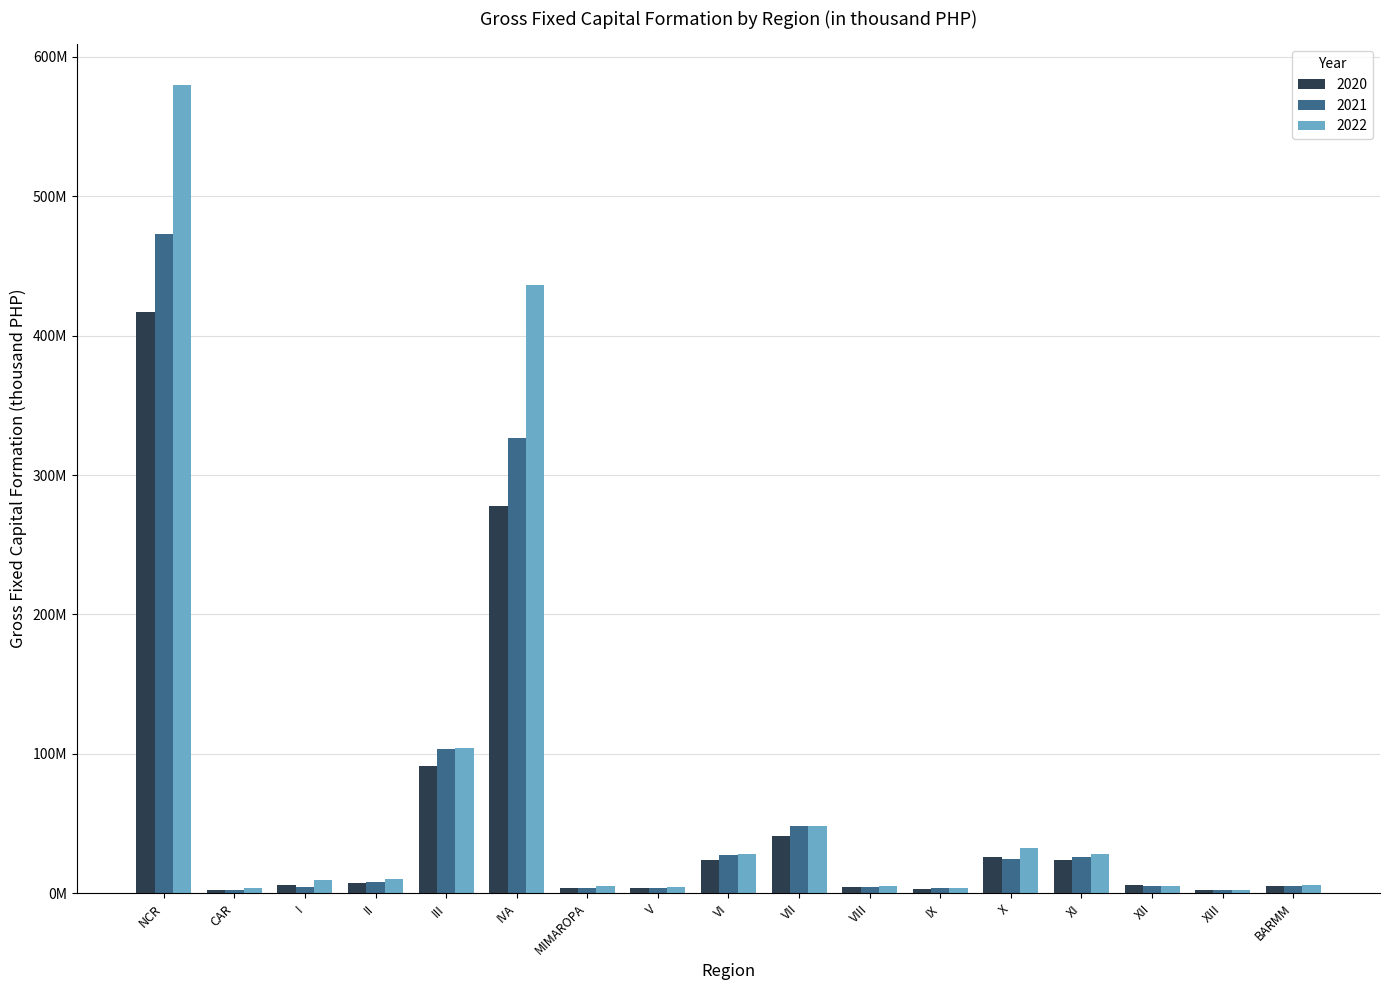

What are all the series names shown in the legend?

2020, 2021, 2022